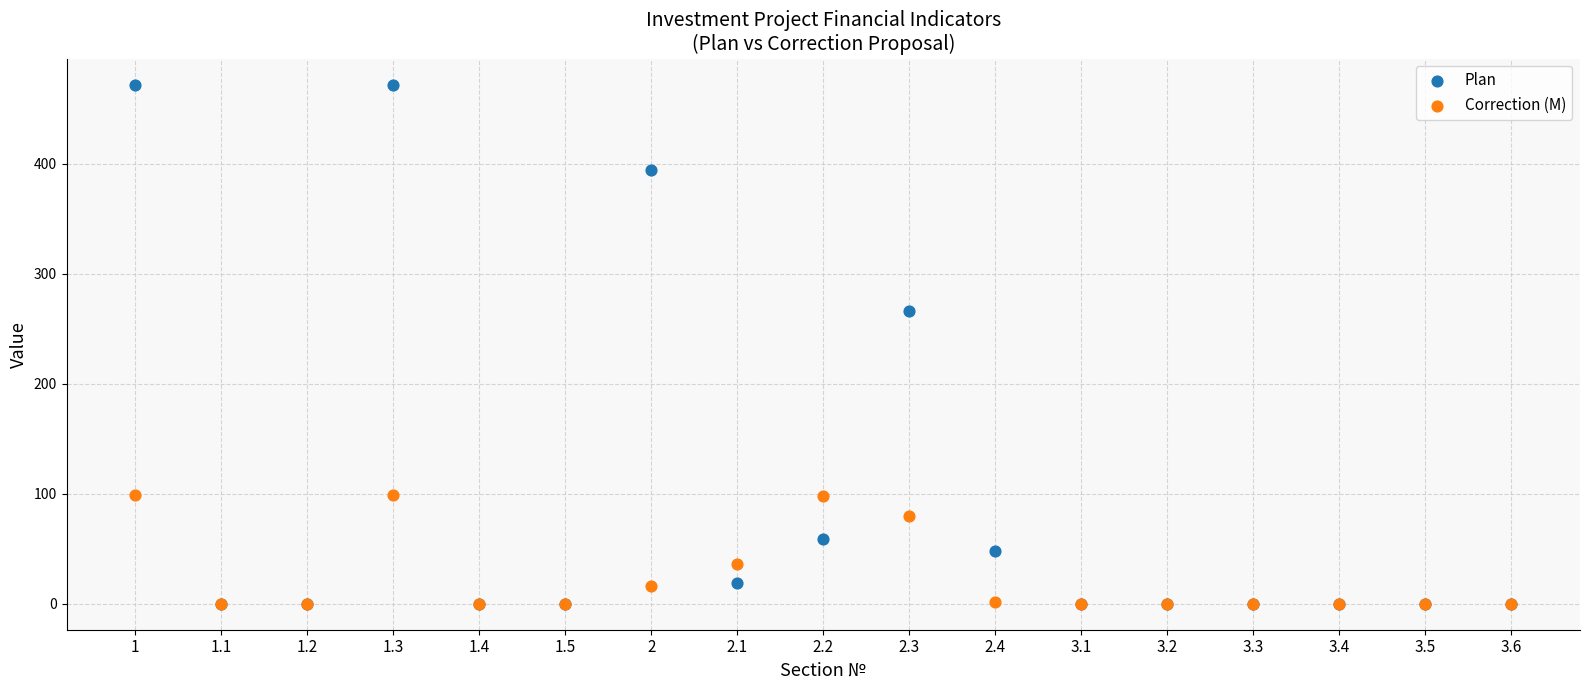

What are all the series names shown in the legend?

Plan, Correction (M)